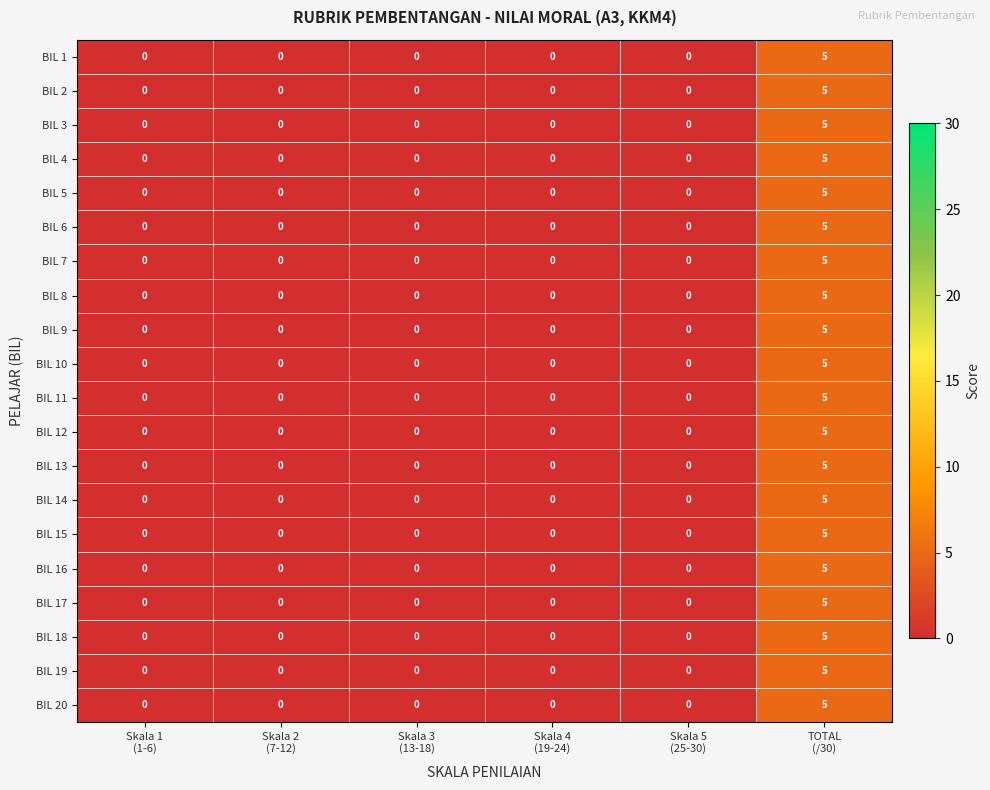

What is the sum of all BIL 18 values?

5